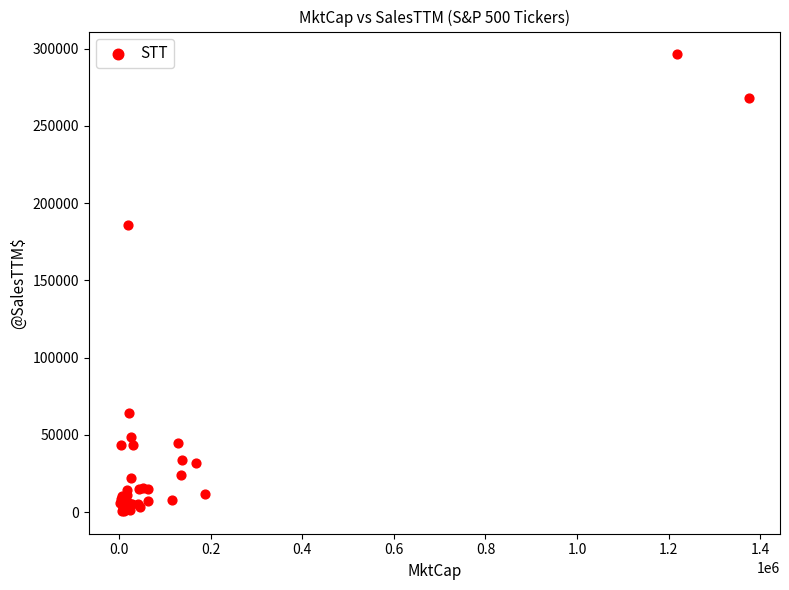

What Y value in the scatter plot is closest to 148557?

186159.4